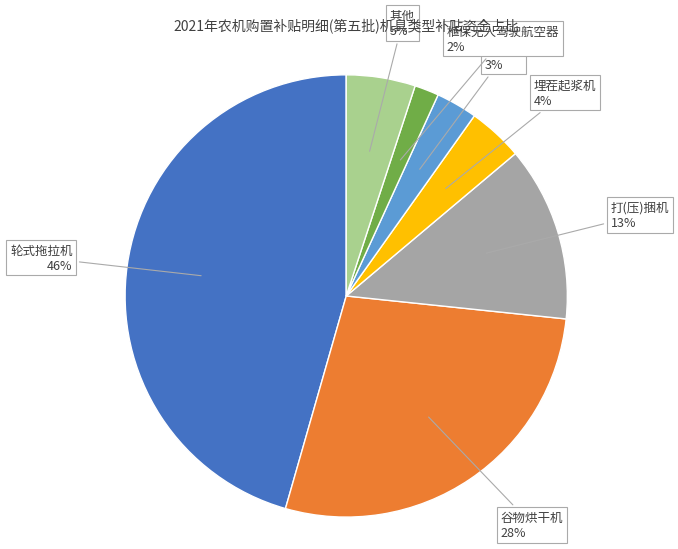

Is the sum of 植保无人驾驶航空器 and 打(压)捆机 greater than half?

No